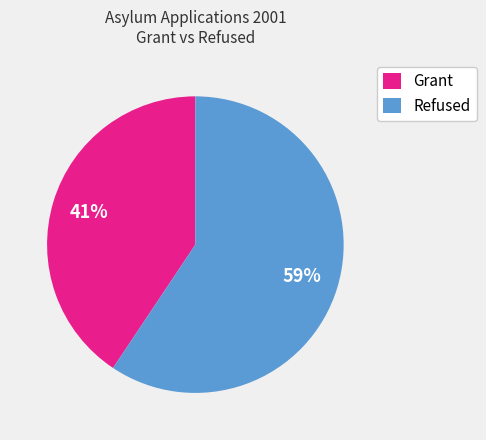

How many segments does this pie chart have?

2